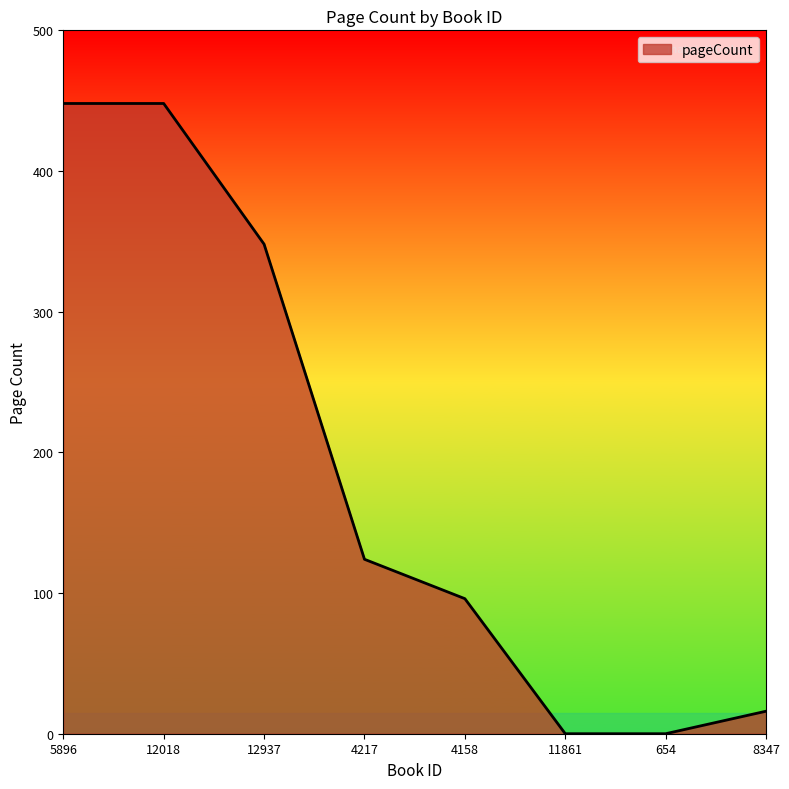

Reading left to right, what are all the values shown in this chart?

448	448	348	124	96	0	0	16